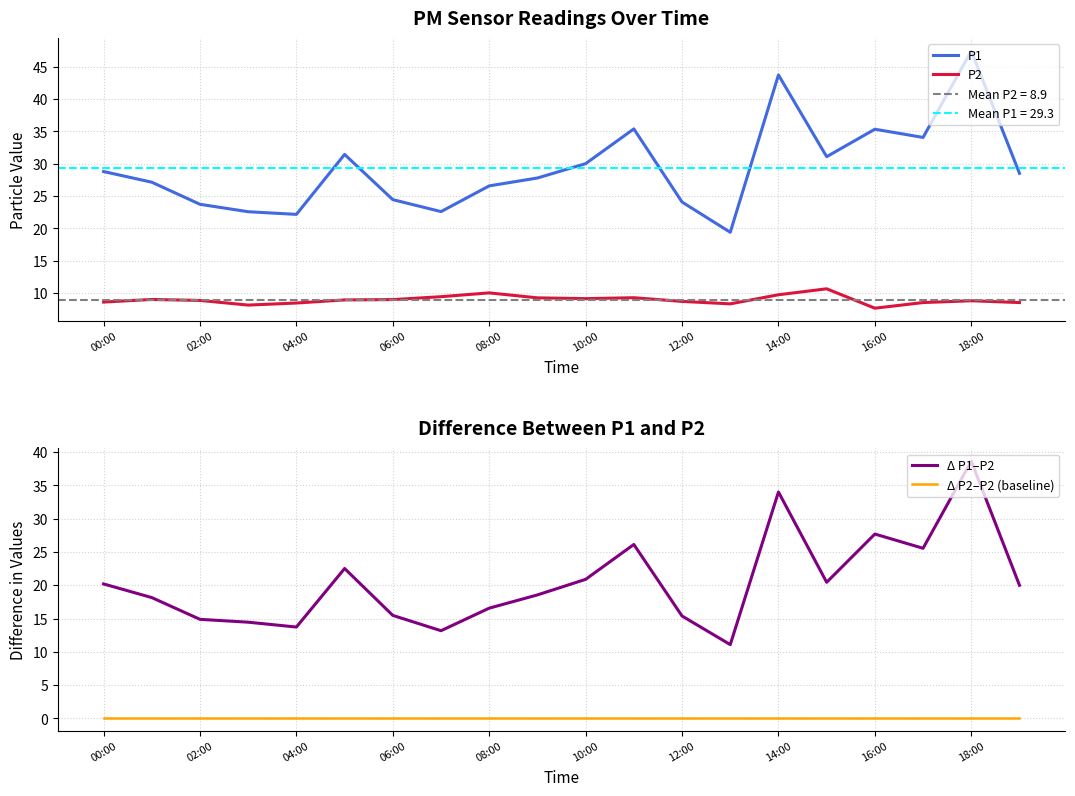

True or false: P2 has a value of 2.7 at 04:00.

False